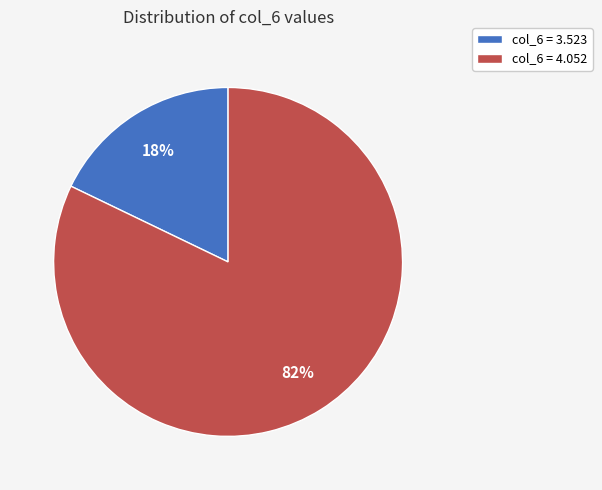

Which slice is the smallest?

col_6 = 3.523